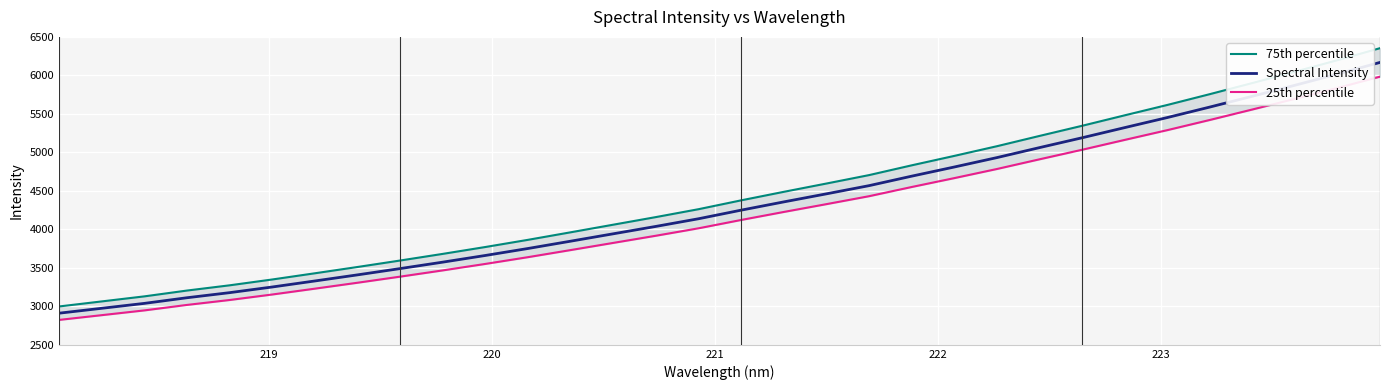

True or false: 75th percentile and 25th percentile cross at least once.

False